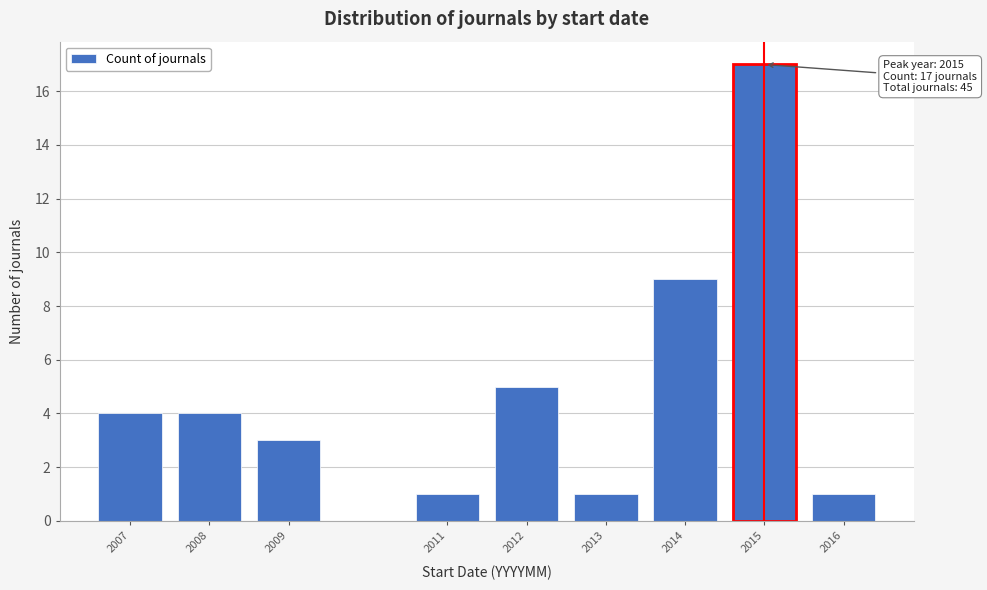

Reading left to right, list all the values displayed in this chart.

2007=4	2008=4	2009=3	2011=1	2012=5	2013=1	2014=9	2015=17	2016=1